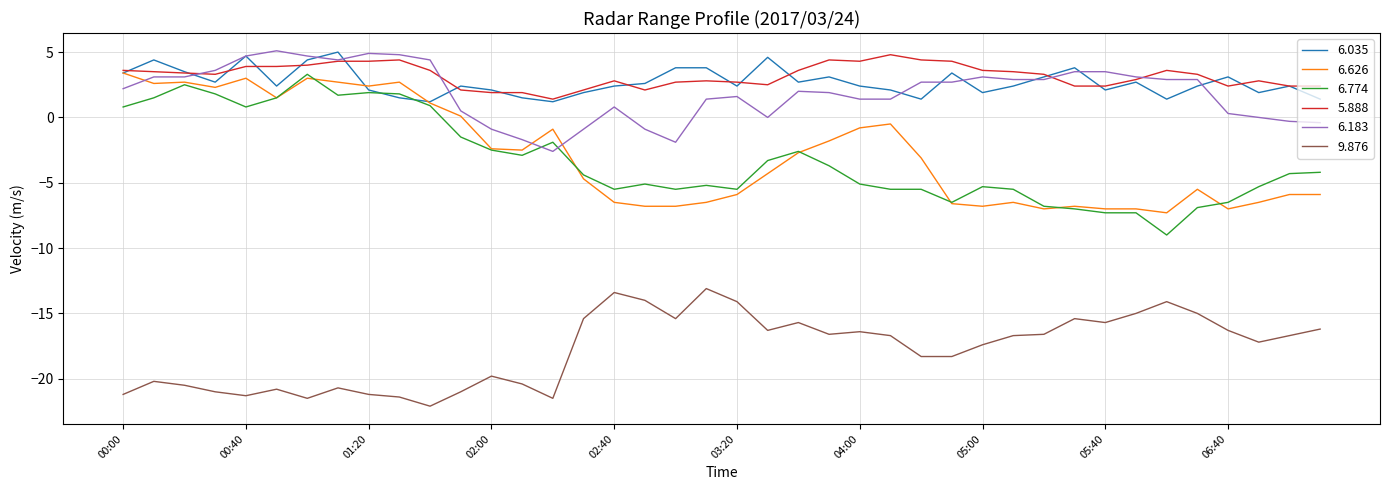

What is the lowest value of the 5.888 series?

1.4